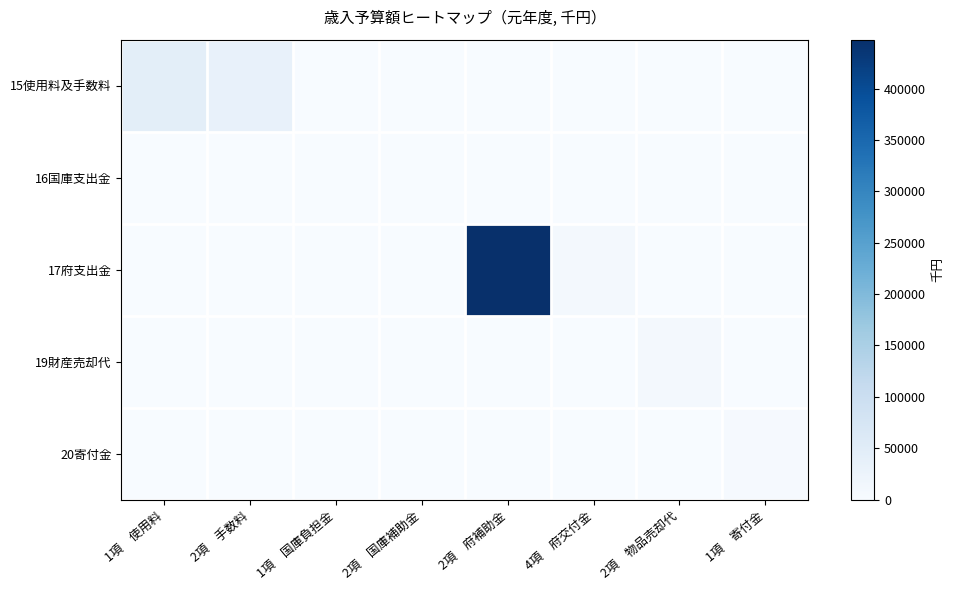

Which series has the widest spread of values?

17府支出金